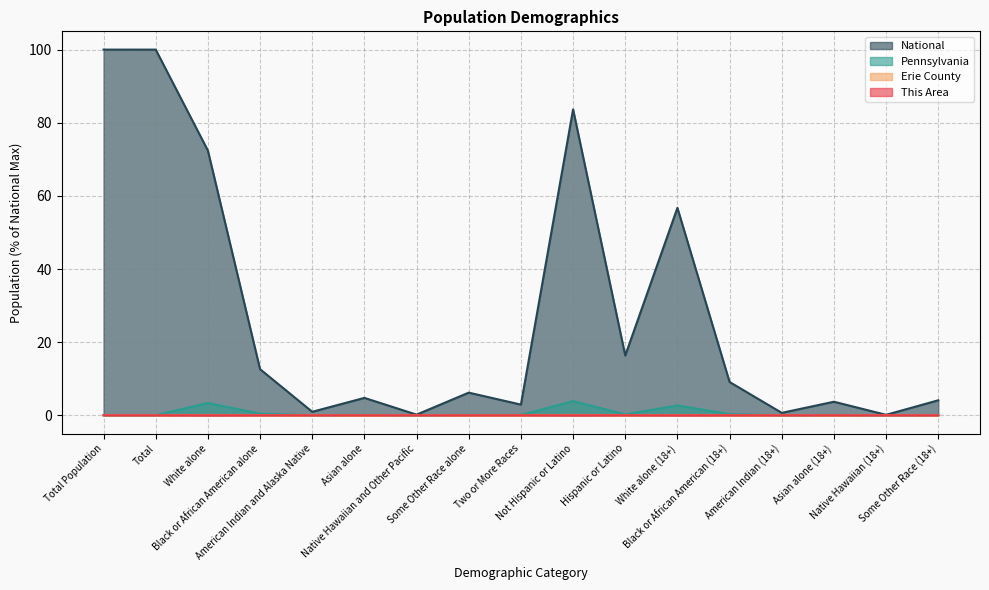

At which category does National reach its first local valley?

American Indian and Alaska Native